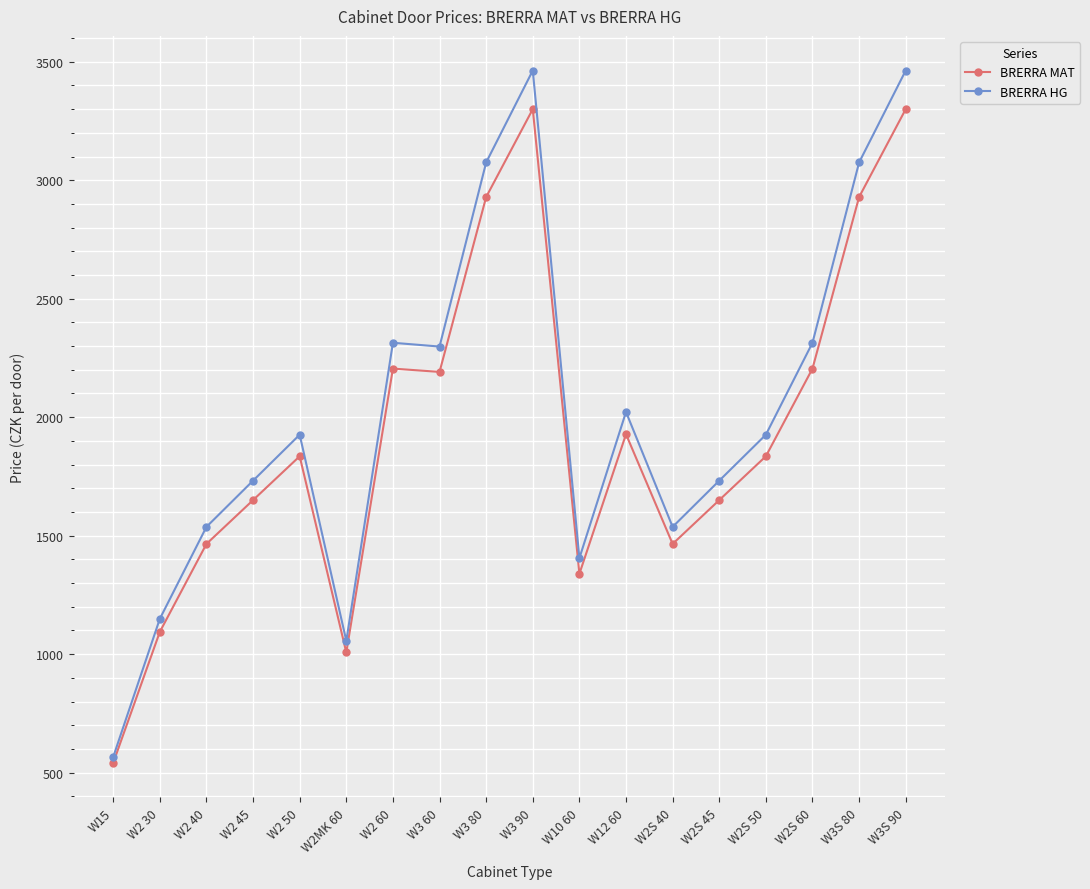

What is the label of the 9th point from the left?

W3 80